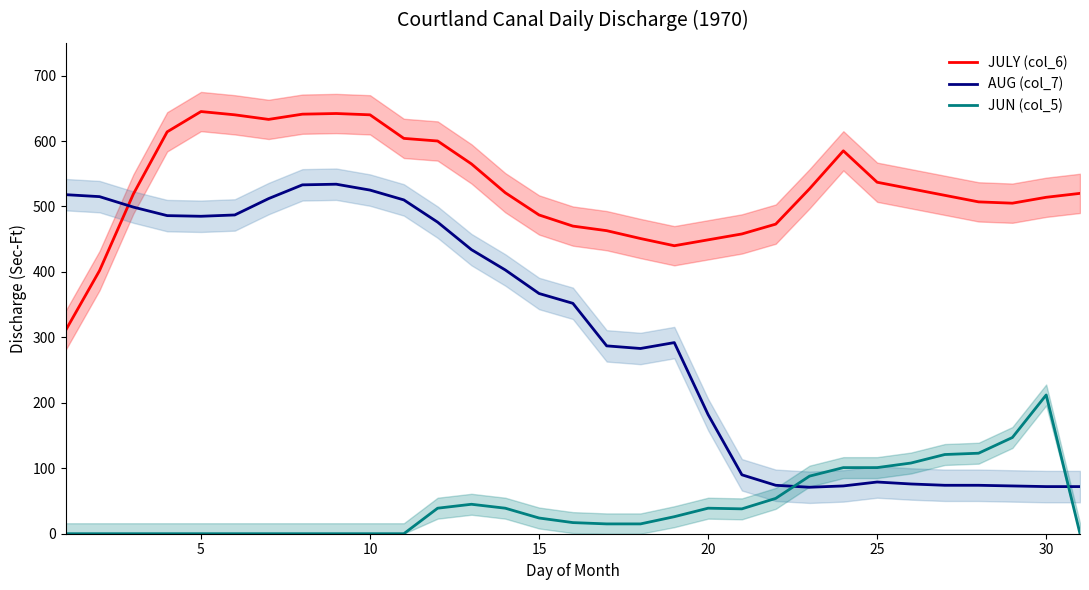

Is it true that JULY (col_6) equals 691 at 30?

False